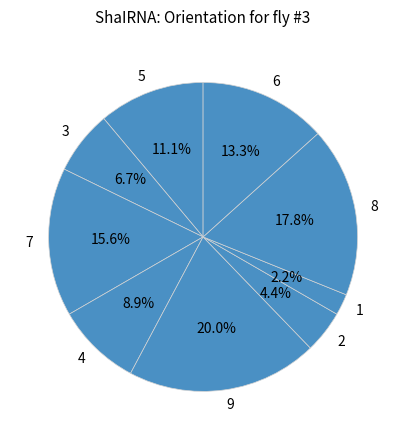

Approximately how many times larger is the value at 5 compared to 1?

5.0